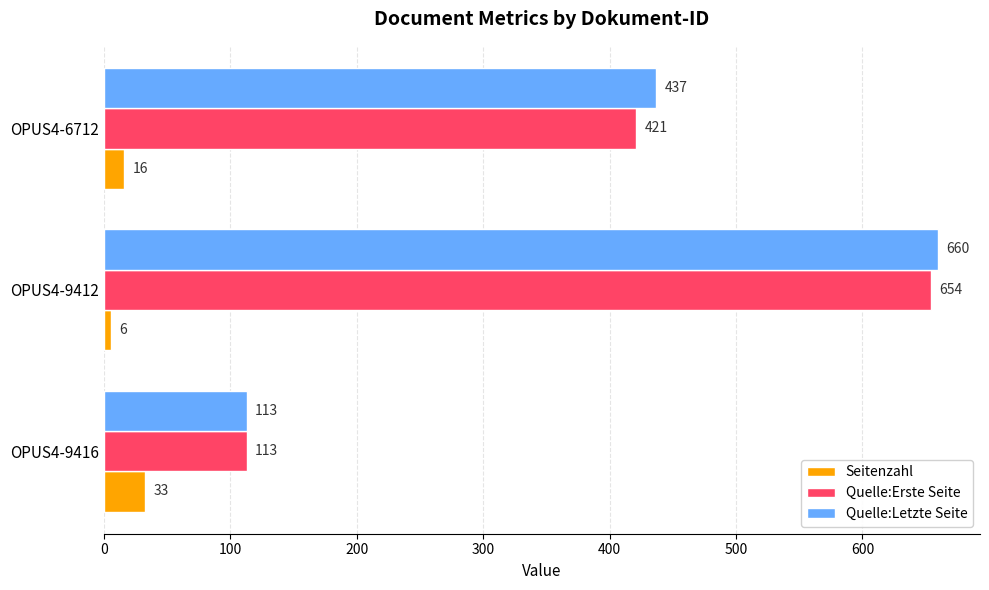

How many Quelle:Erste Seite values are between 113 and 654?

3